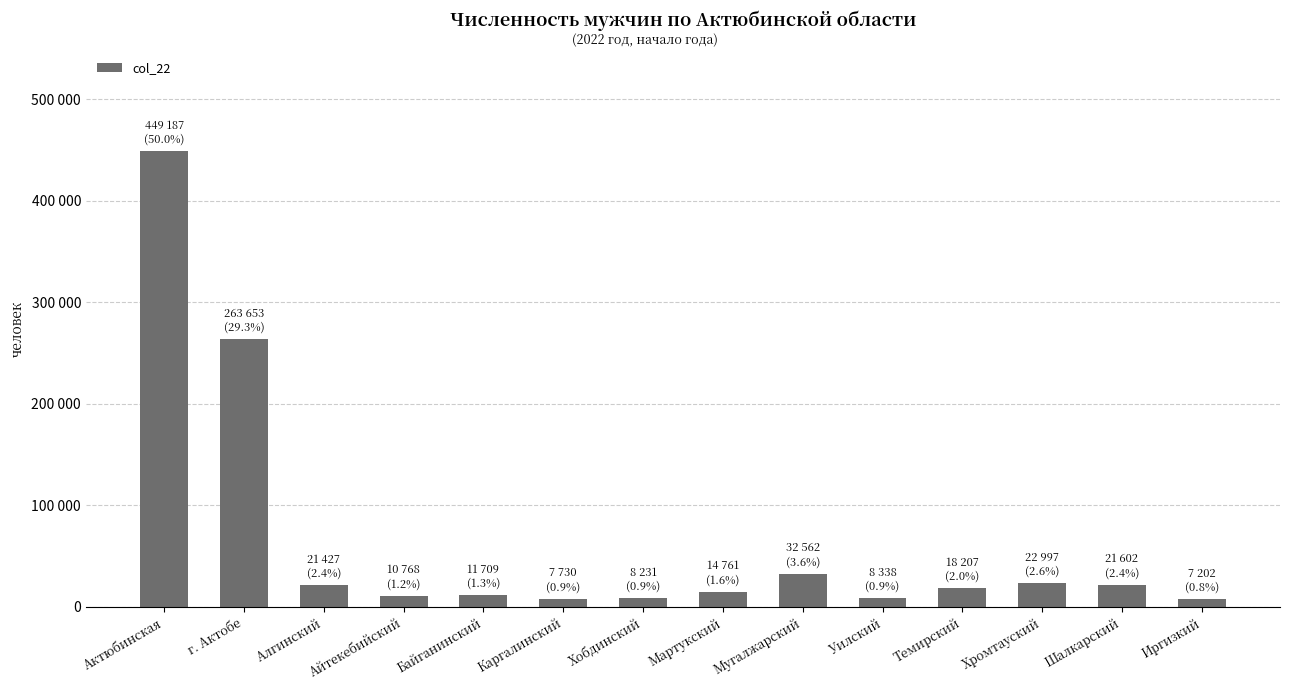

Does the chart contain any negative values?

No